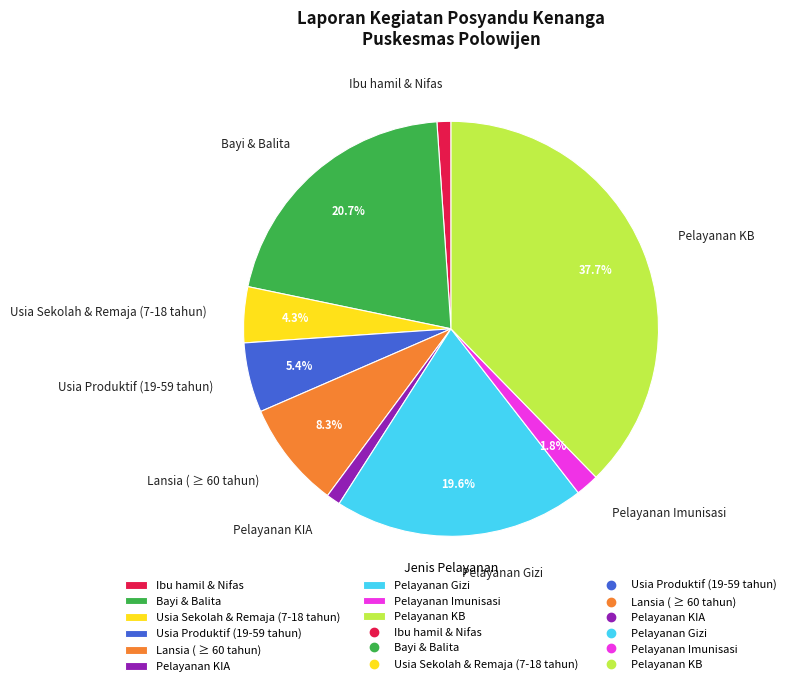

How much of the chart is everything except Usia Sekolah & Remaja (7-18 tahun)?

95.7%